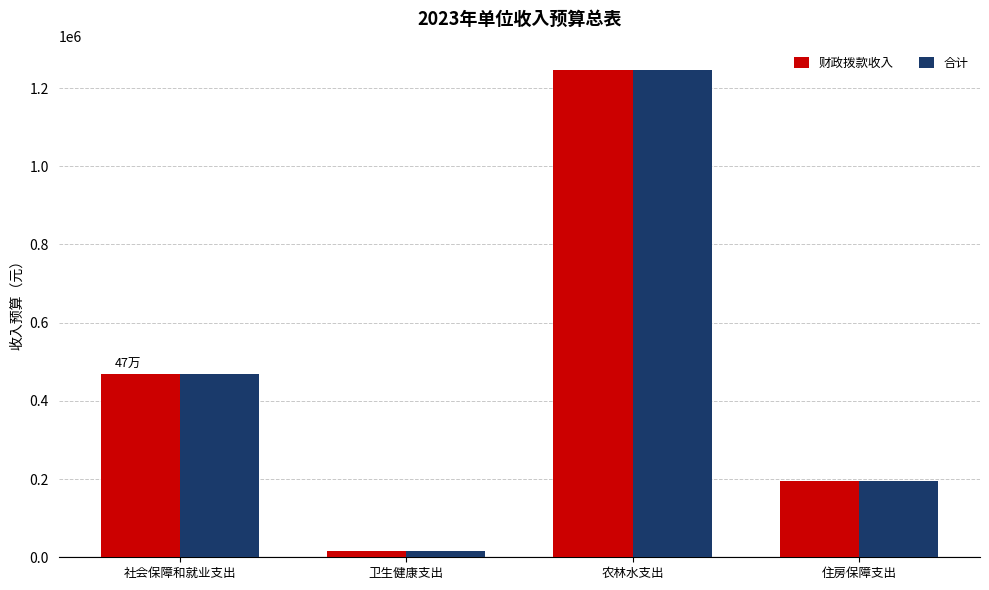

What is the sum of the 合计 values at 农林水支出 and 社会保障和就业支出?

1713400